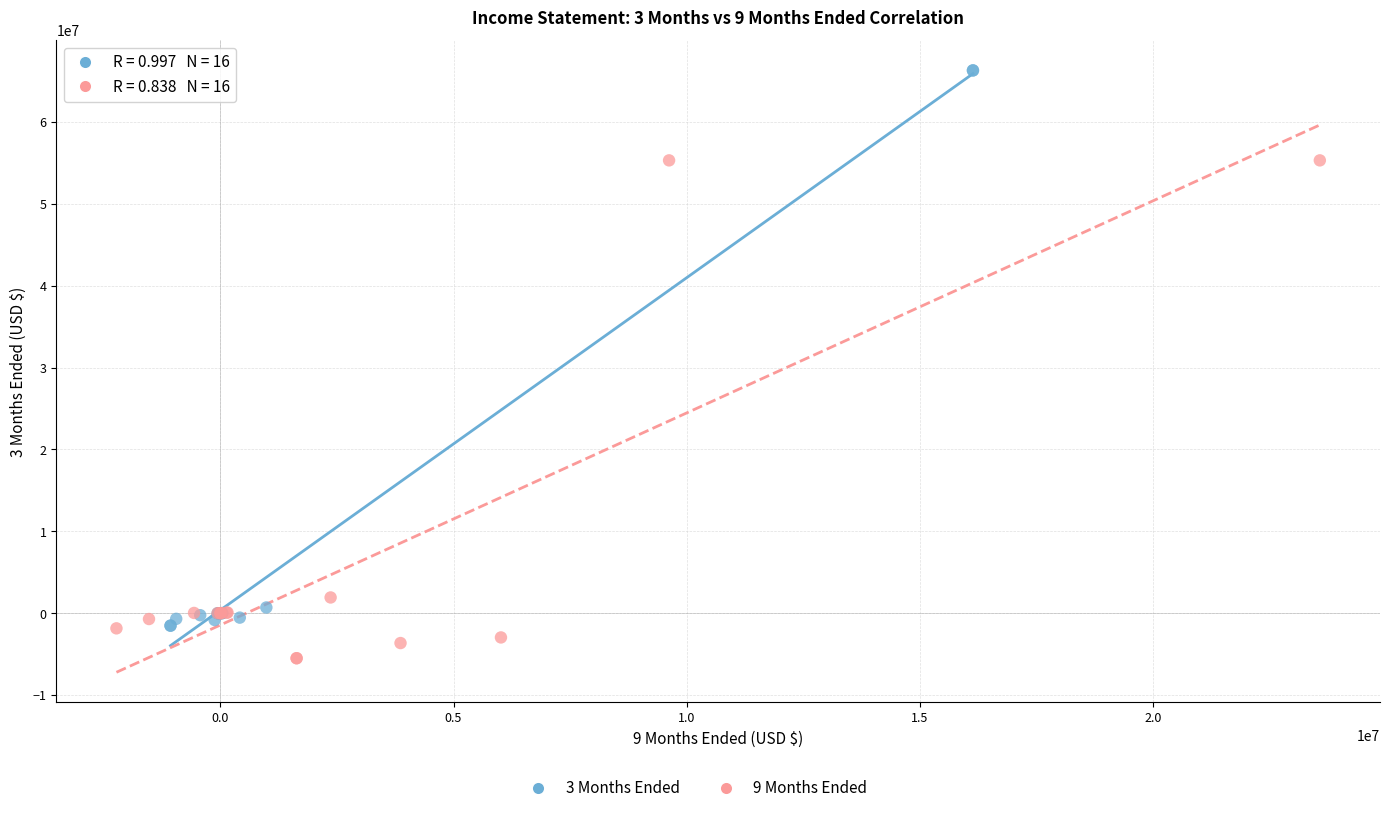

Which series has the largest Y range (max minus min)?

3 Months Ended